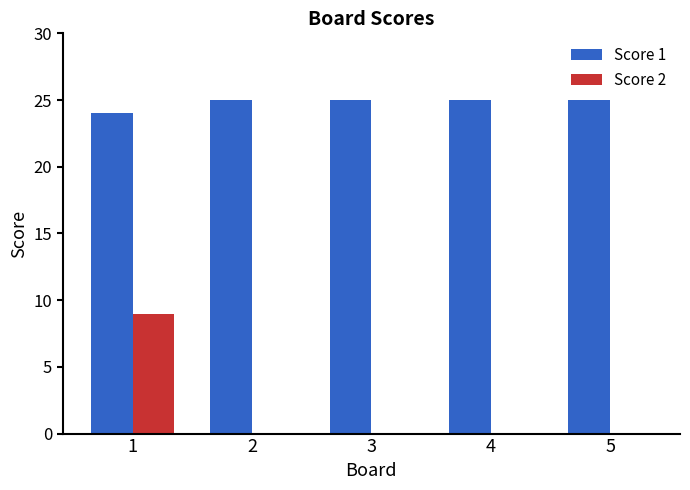

Is it true that Score 1 equals 9 at 4?

False